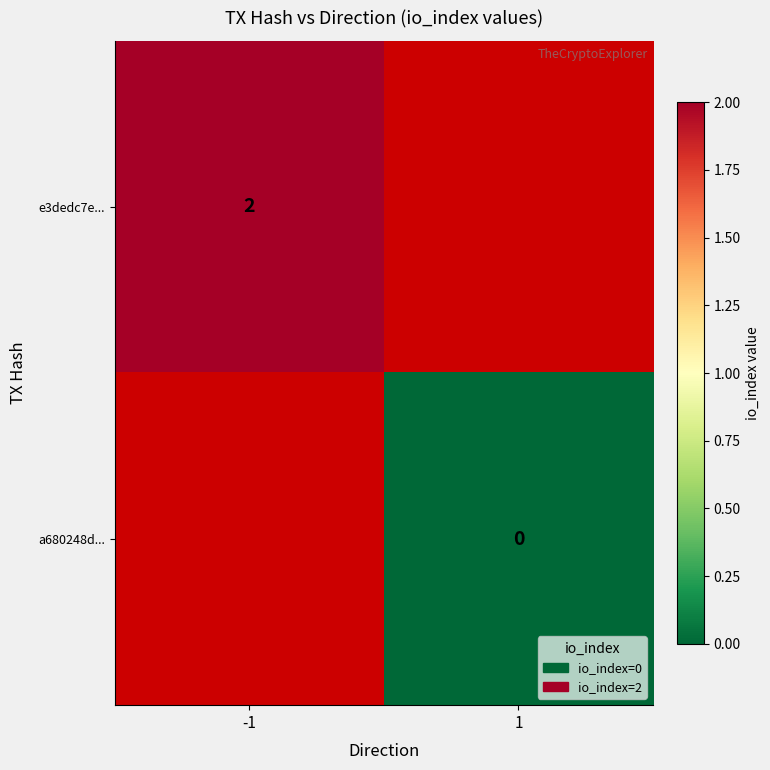

True or false: e3dedc7e... has a value of 2 at -1.

True